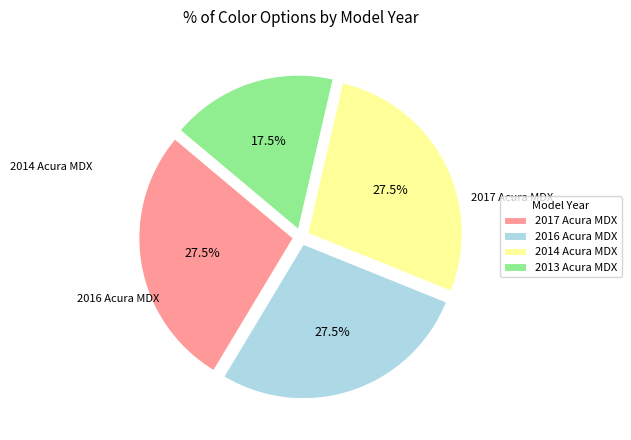

Does 2017 Acura MDX account for over 50% of the chart?

No